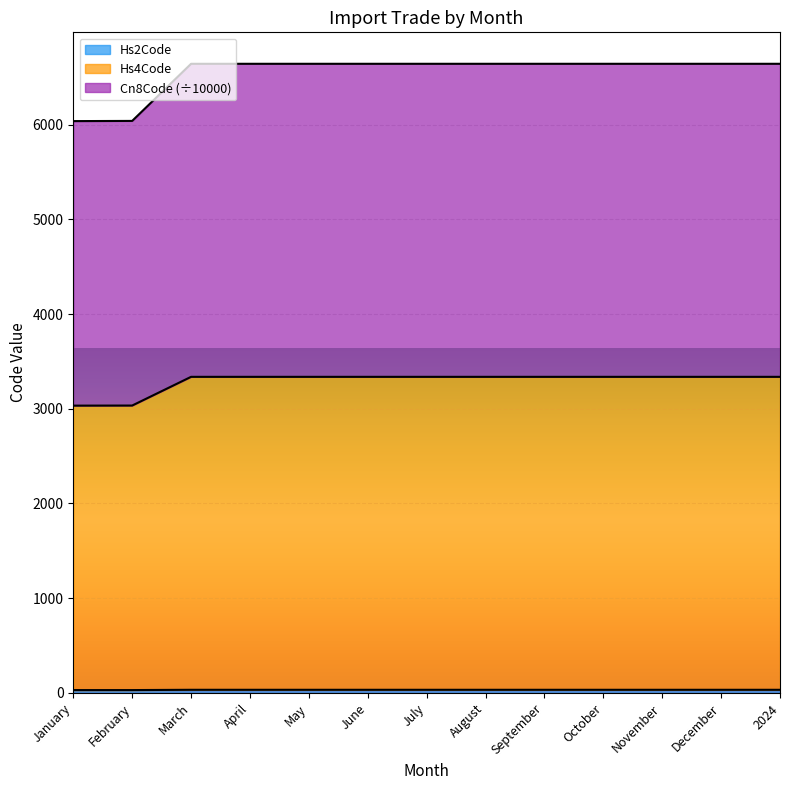

What is the label of the 12th point from the left?

December